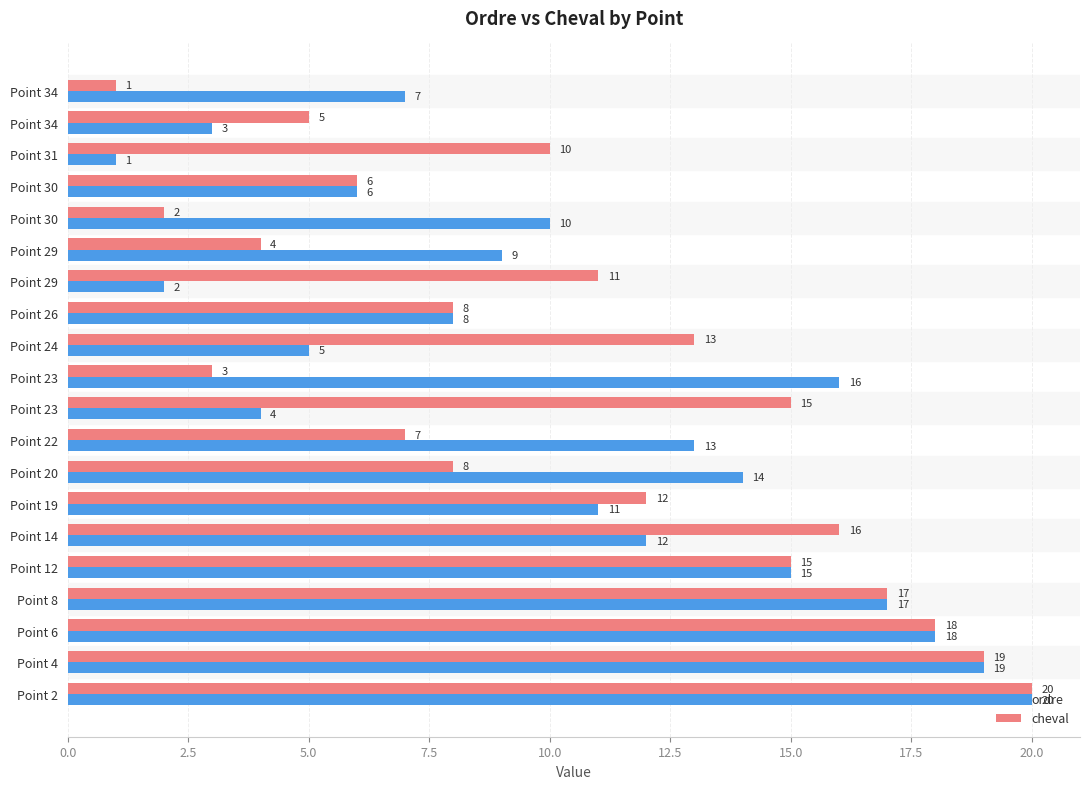

What is the average value of the ordre series?

10